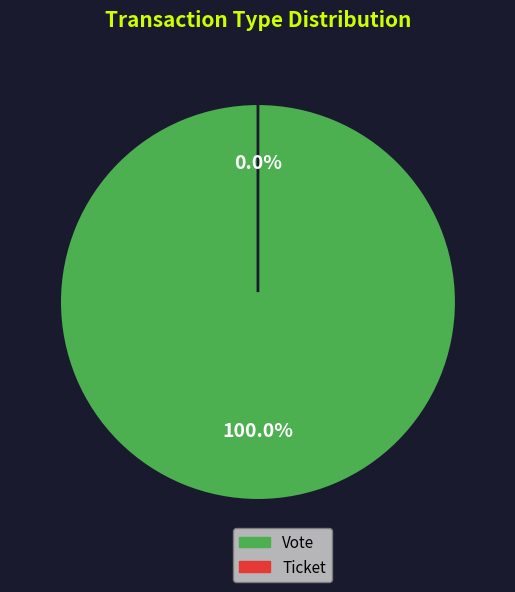

What portion of the pie excludes Ticket?

100.0%